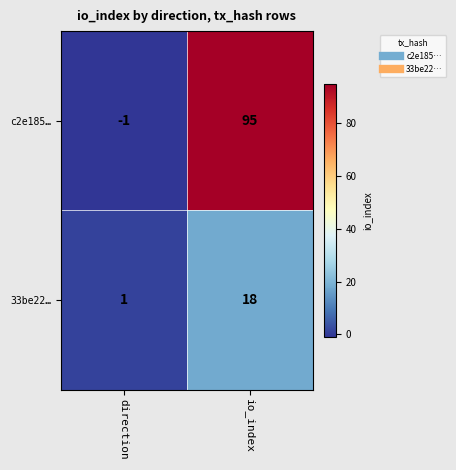

Which category has the highest value in the c2e185… series?

io_index